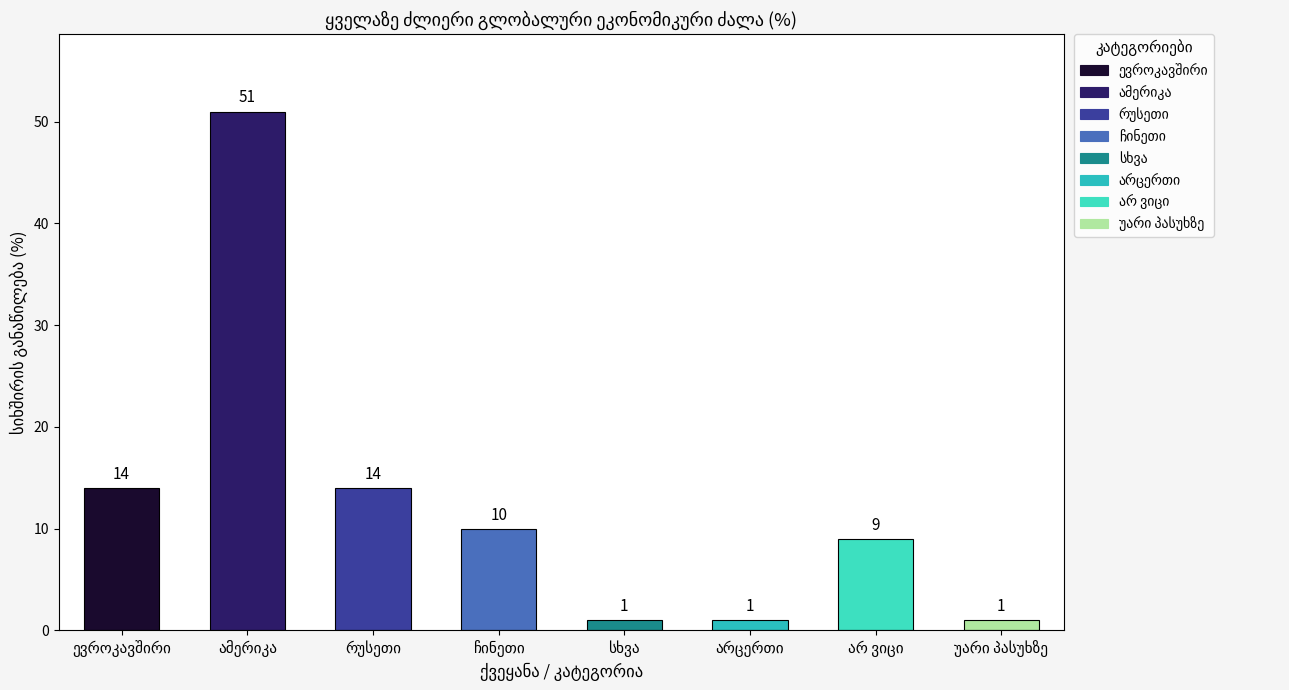

Reading left to right, list all the values displayed in this chart.

14	51	14	10	1	1	9	1